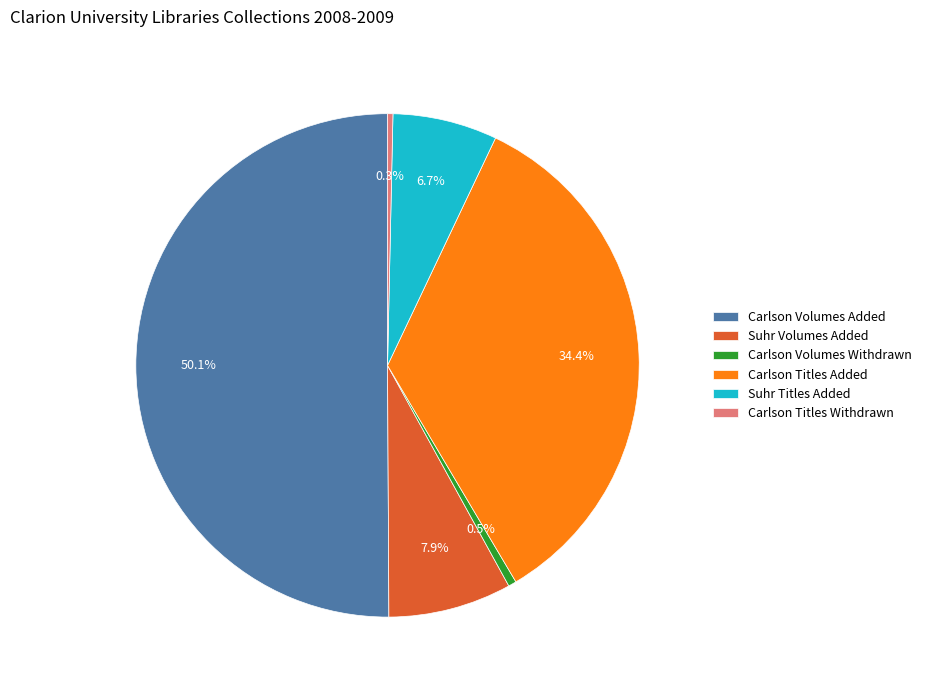

Between Suhr Titles Added and Carlson Titles Added, which is larger?

Carlson Titles Added